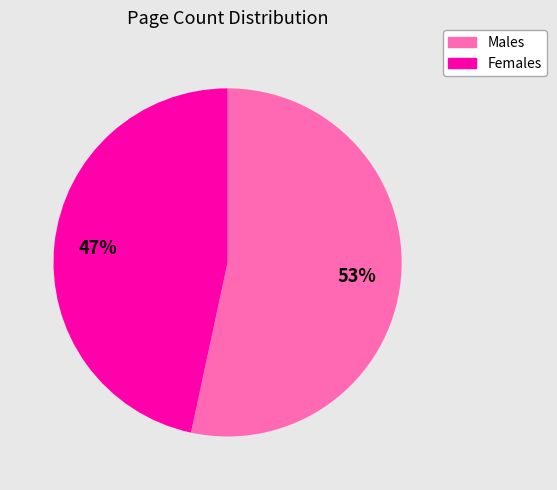

To the nearest percent, what is the average slice percentage?

50%